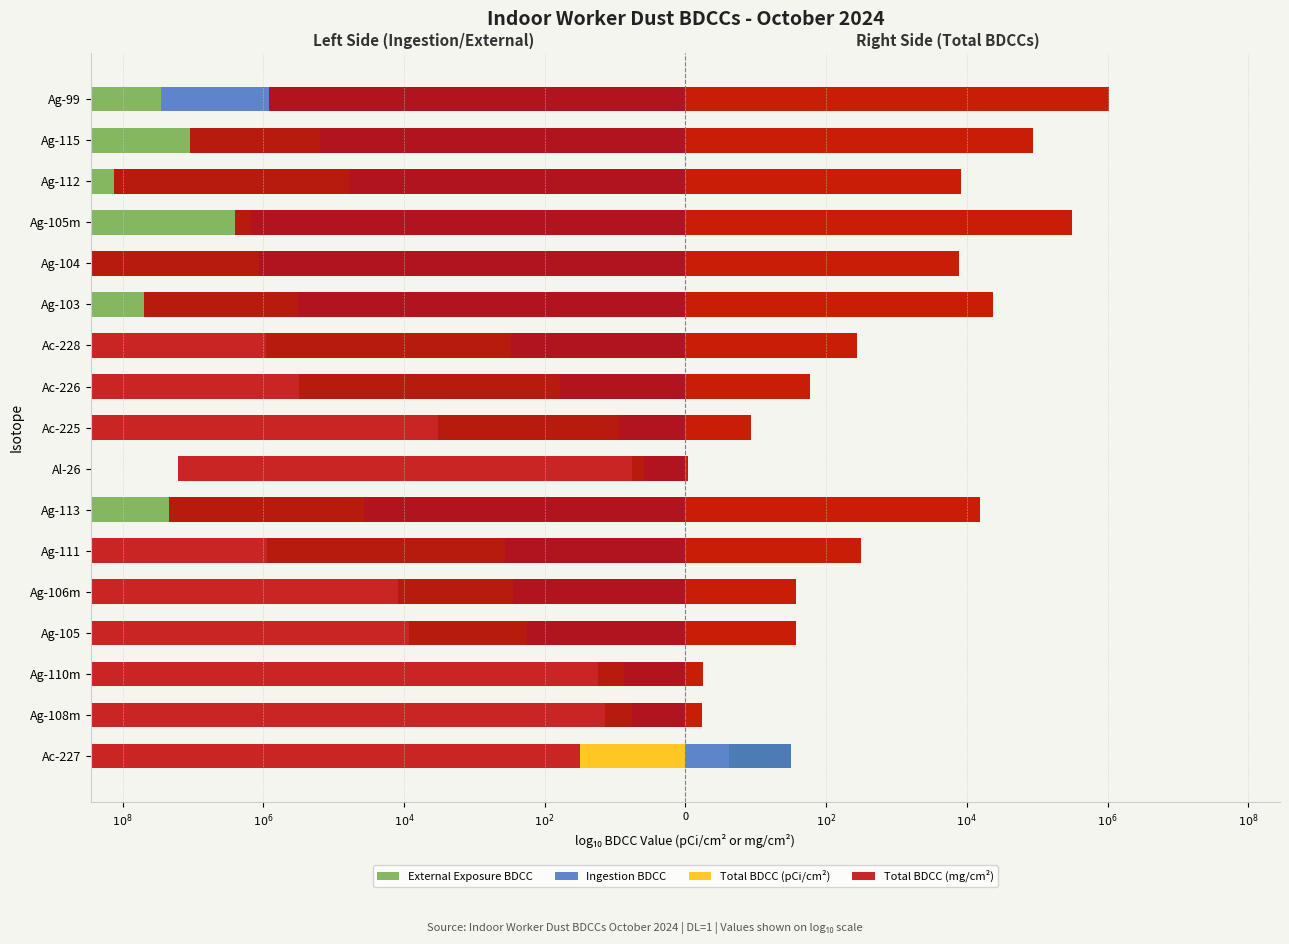

What is the maximum value shown in the chart?

6.0